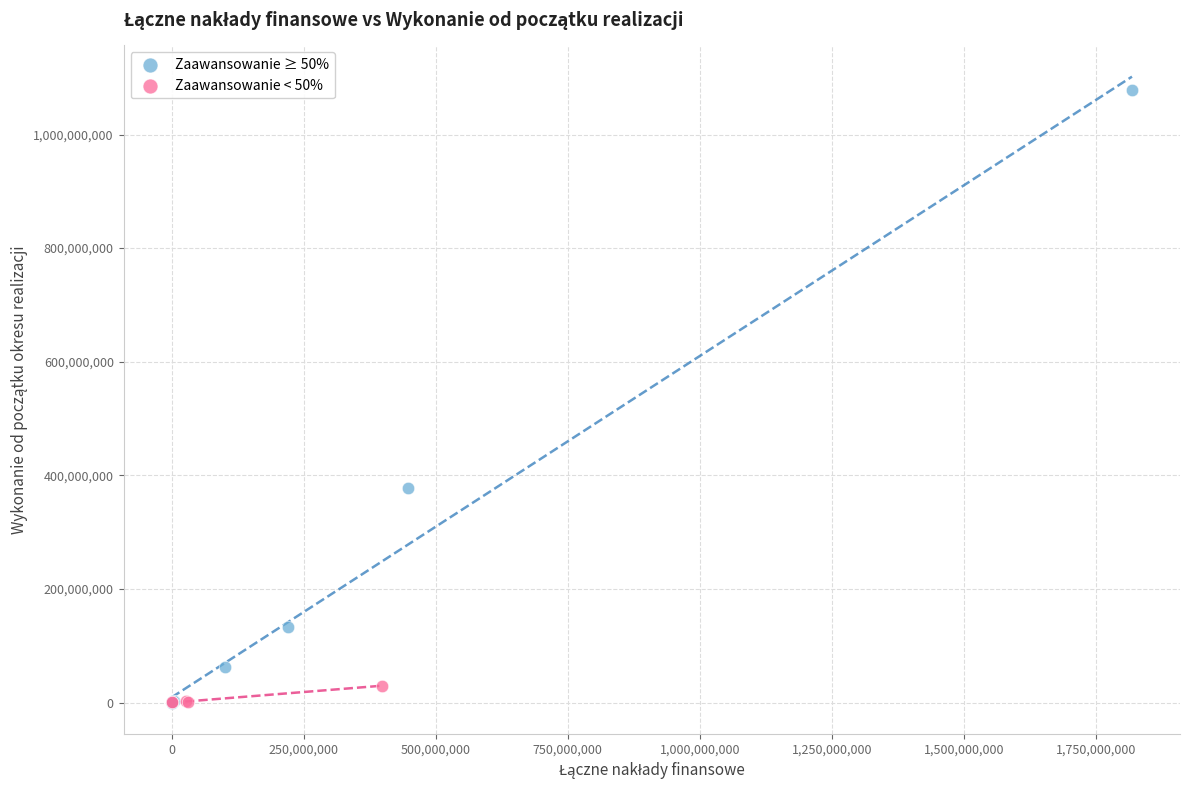

Which series has the widest spread of Y values?

Zaawansowanie ≥ 50%